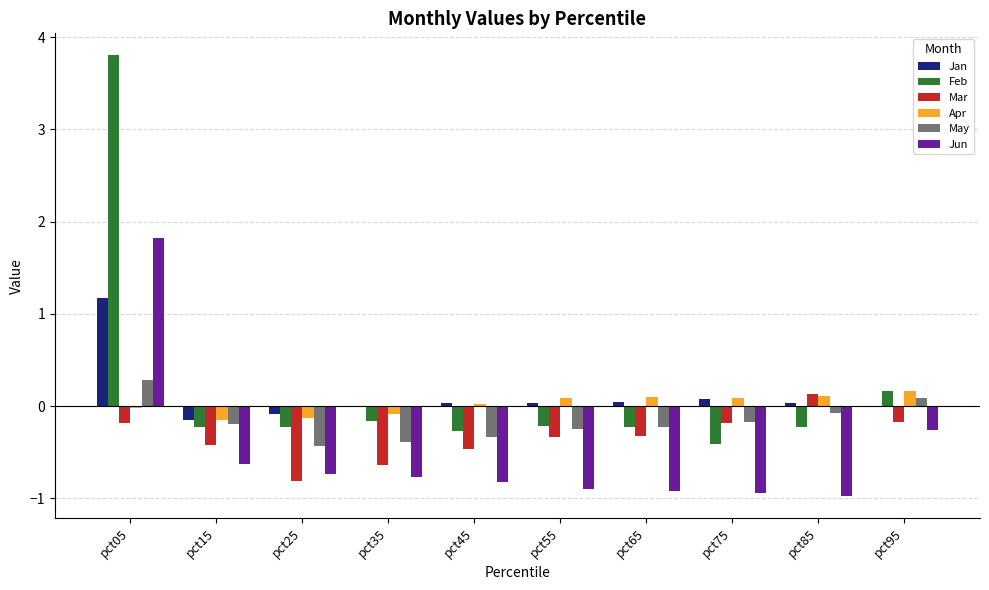

Count the number of categories in the chart.

10